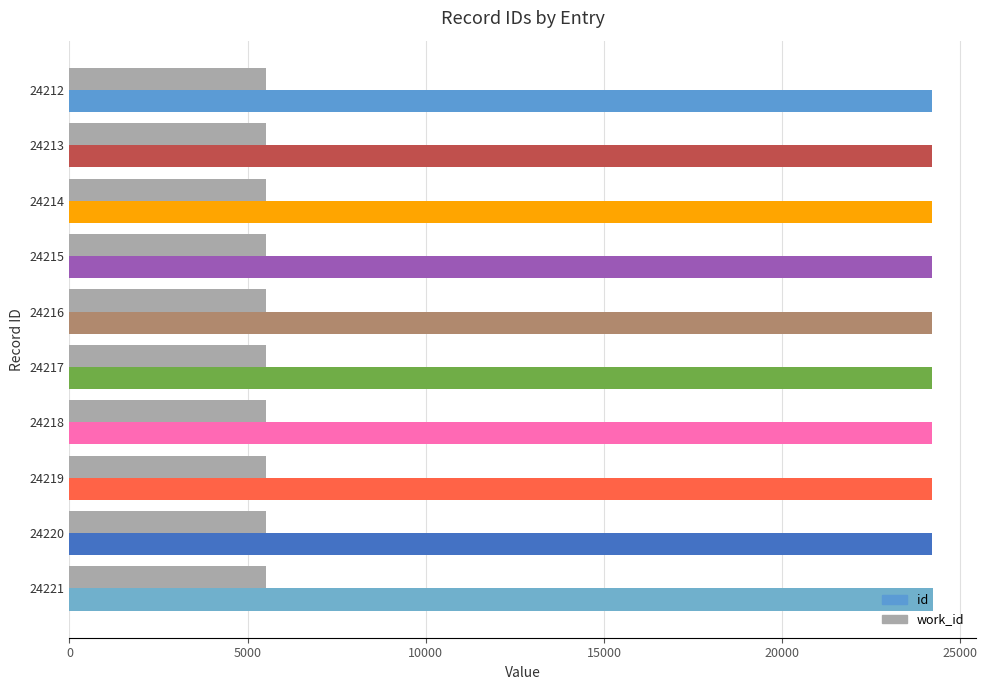

Rank the series by their average value, from highest to lowest.

id, work_id